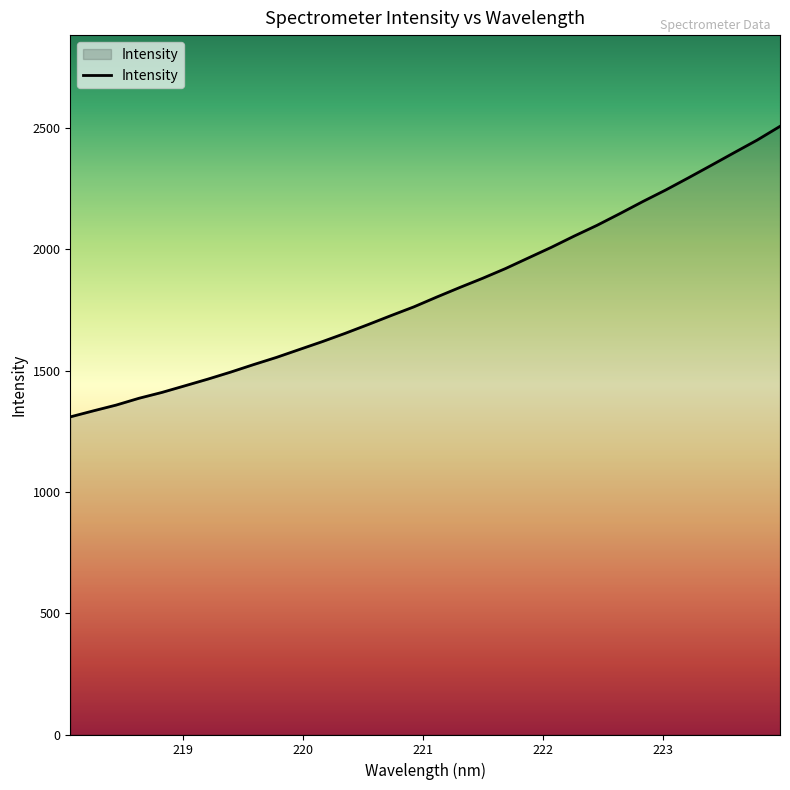

What is the maximum value shown in the chart?

2506.9